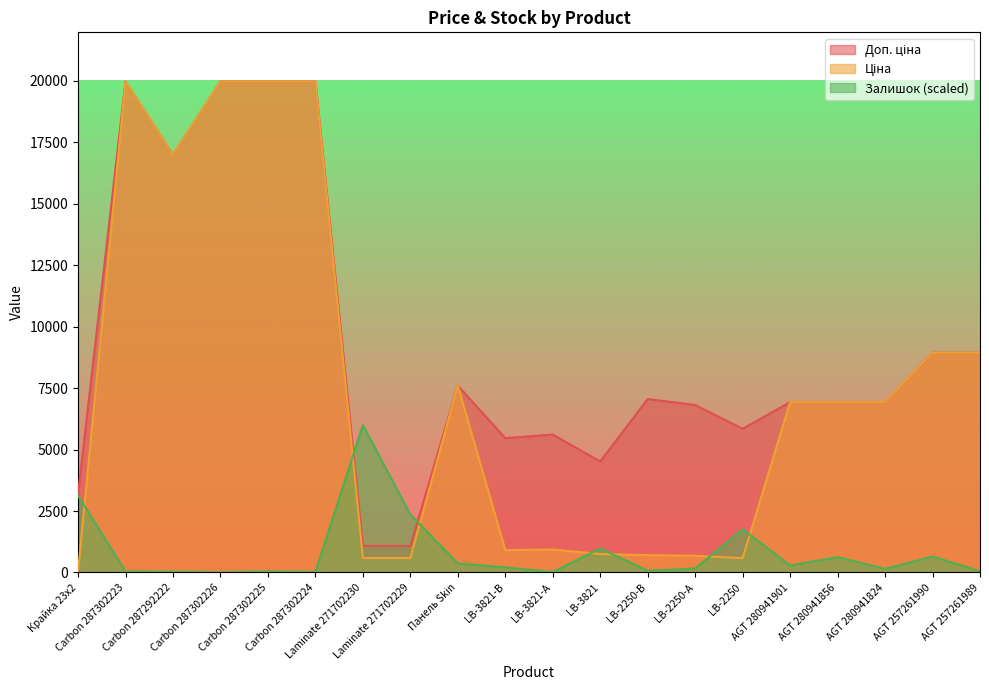

What position from the right is Carbon 287302223?

19